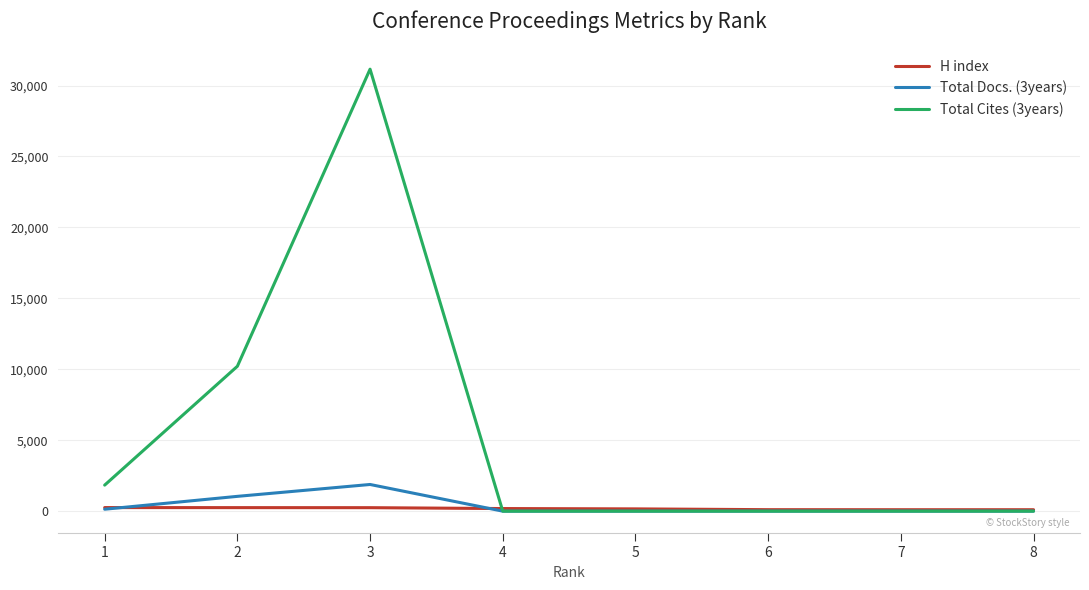

How many times do H index and Total Docs. (3years) cross each other?

2